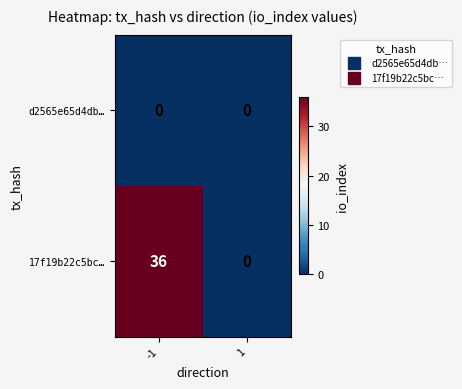

List the labels in order of 17f19b22c5bc… value, smallest first.

1, -1